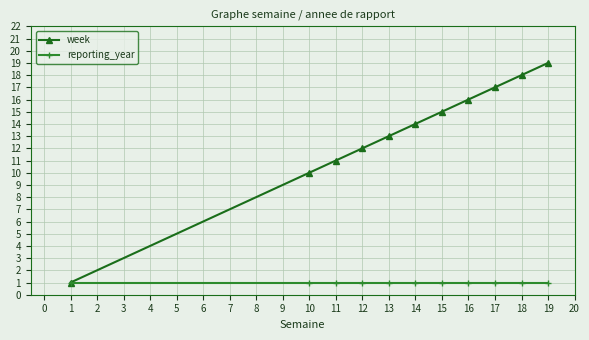

What is the value of the reporting_year point at the 9th from the left?

1